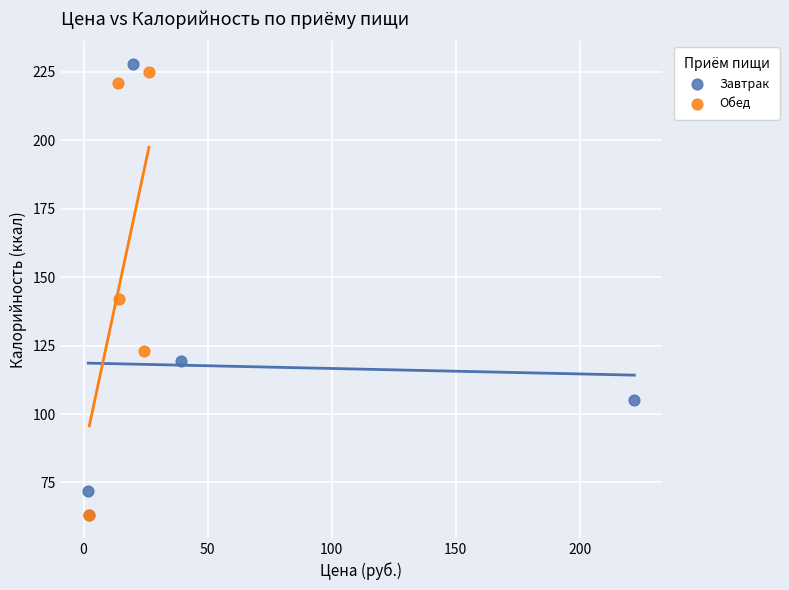

Which series reaches the maximum Y coordinate?

Завтрак